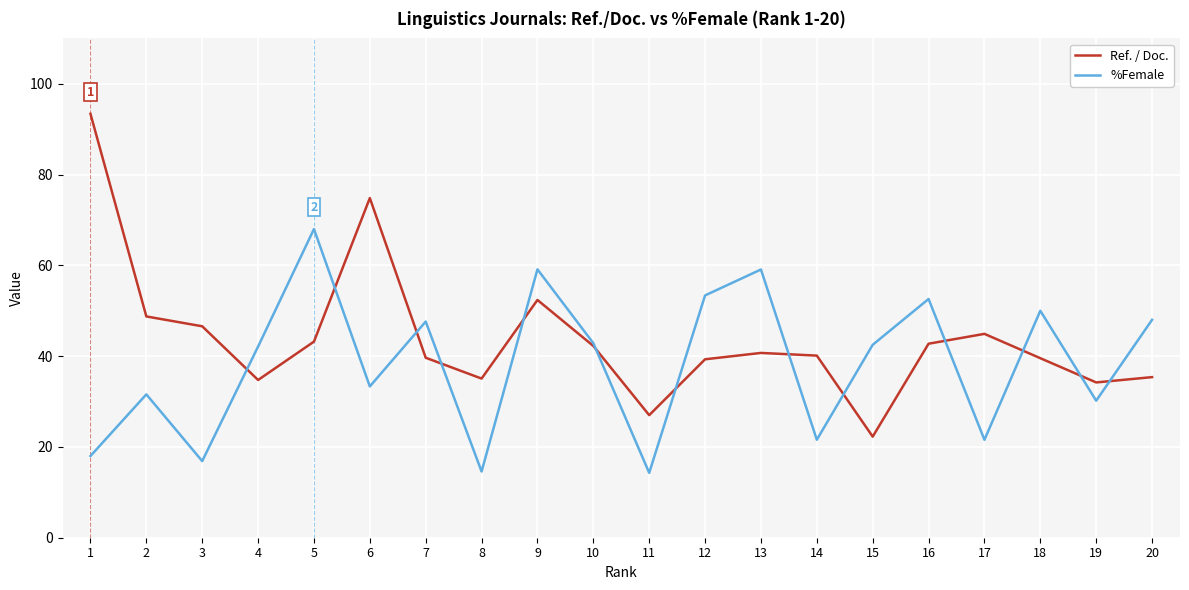

What is the maximum value shown in the chart?

93.4